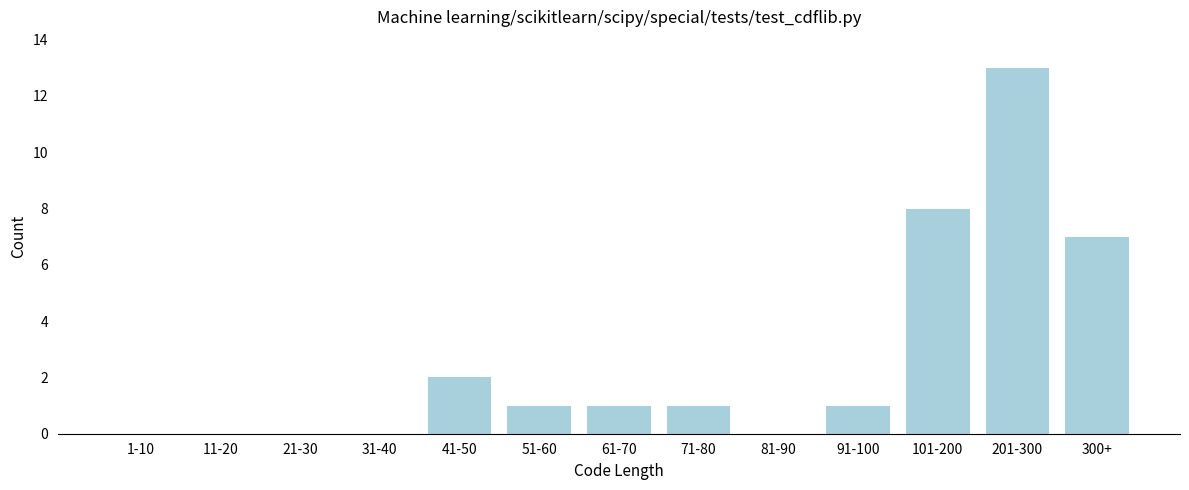

Reading left to right, list all the values displayed in this chart.

1-10=0	11-20=0	21-30=0	31-40=0	41-50=2	51-60=1	61-70=1	71-80=1	81-90=0	91-100=1	101-200=8	201-300=13	300+=7